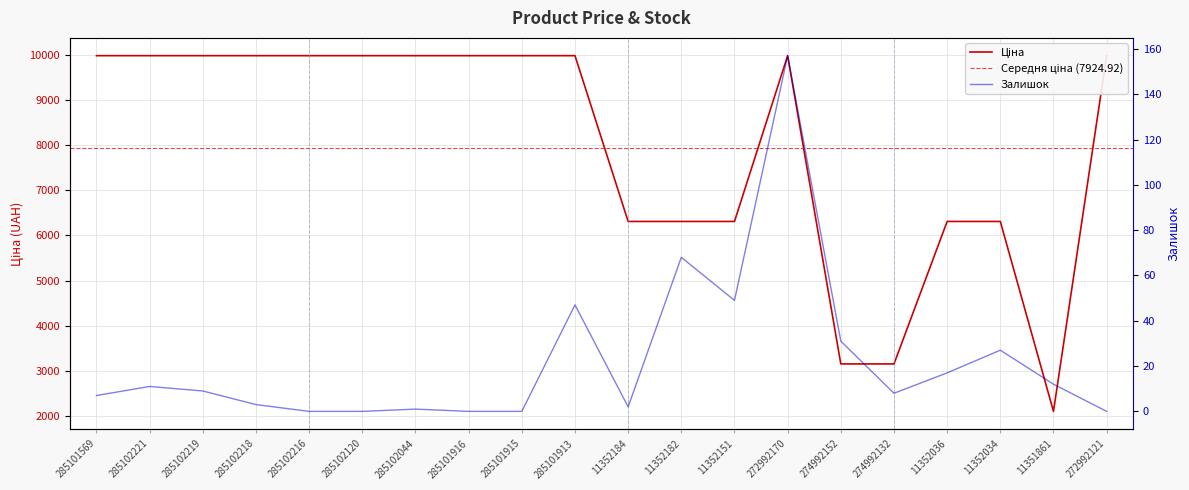

What is the spread (max minus min) of values at 285102120?

9975.0